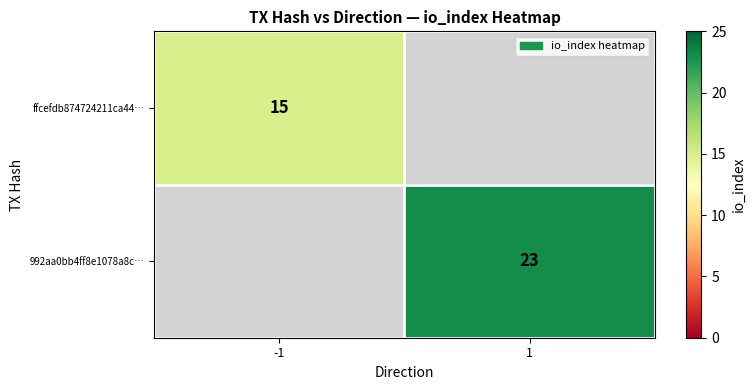

Is the value of 992aa0bb4ff8e1078a8c… at 1 greater than the value of ffcefdb874724211ca44… at -1?

Yes